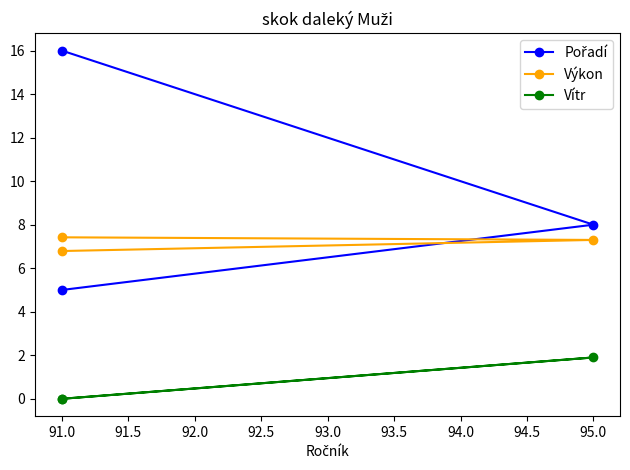

At which label does Výkon first exceed 7?

95.0